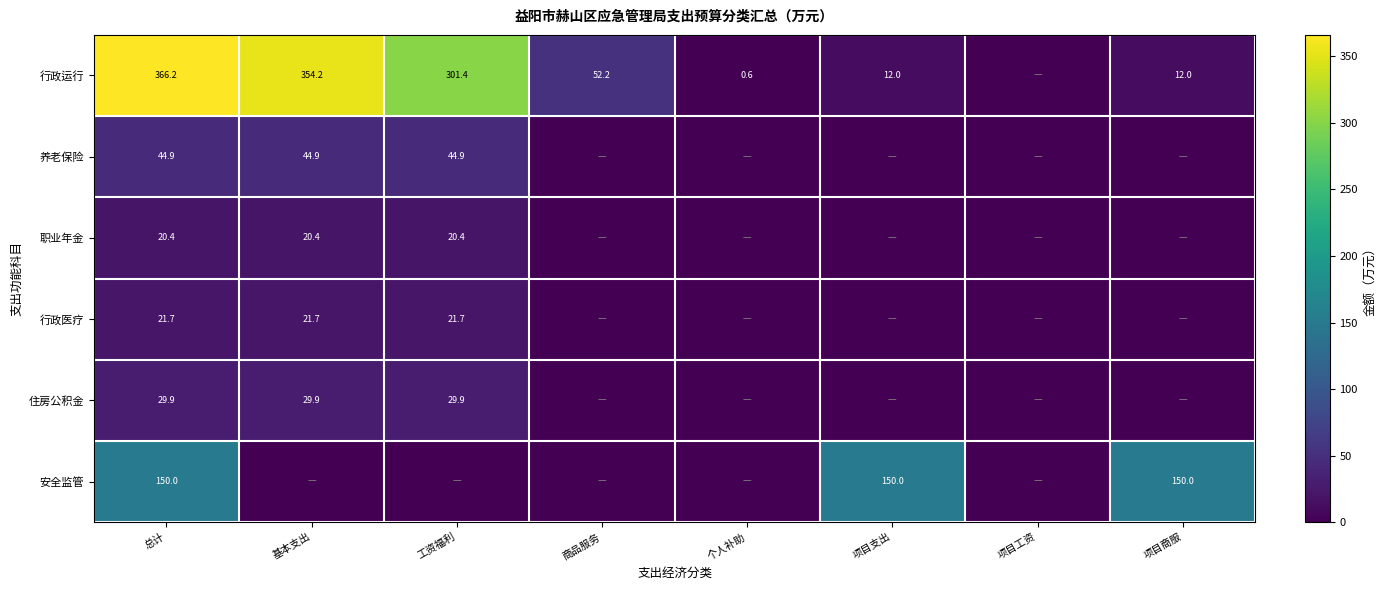

What is the total value across all series at 总计?

633.1